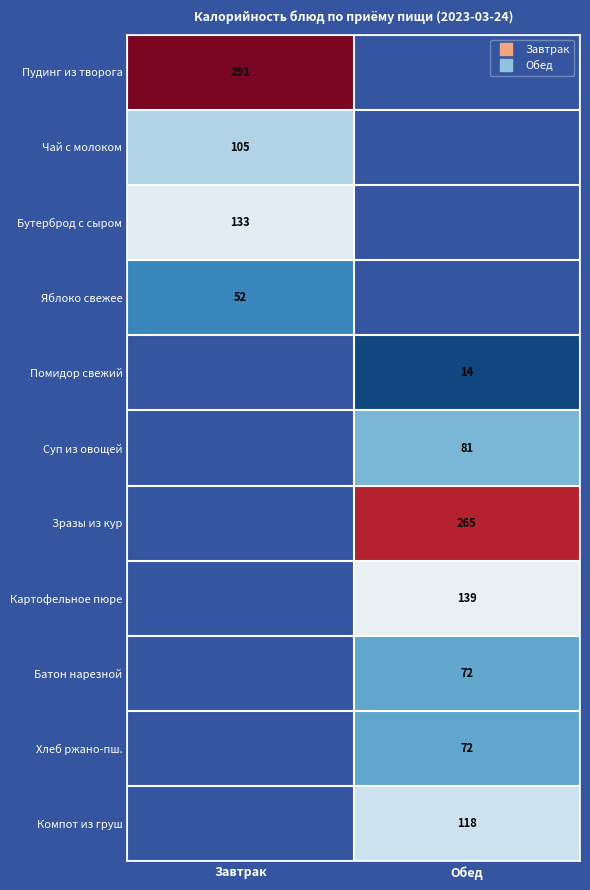

What is the minimum value shown in the chart?

14.0